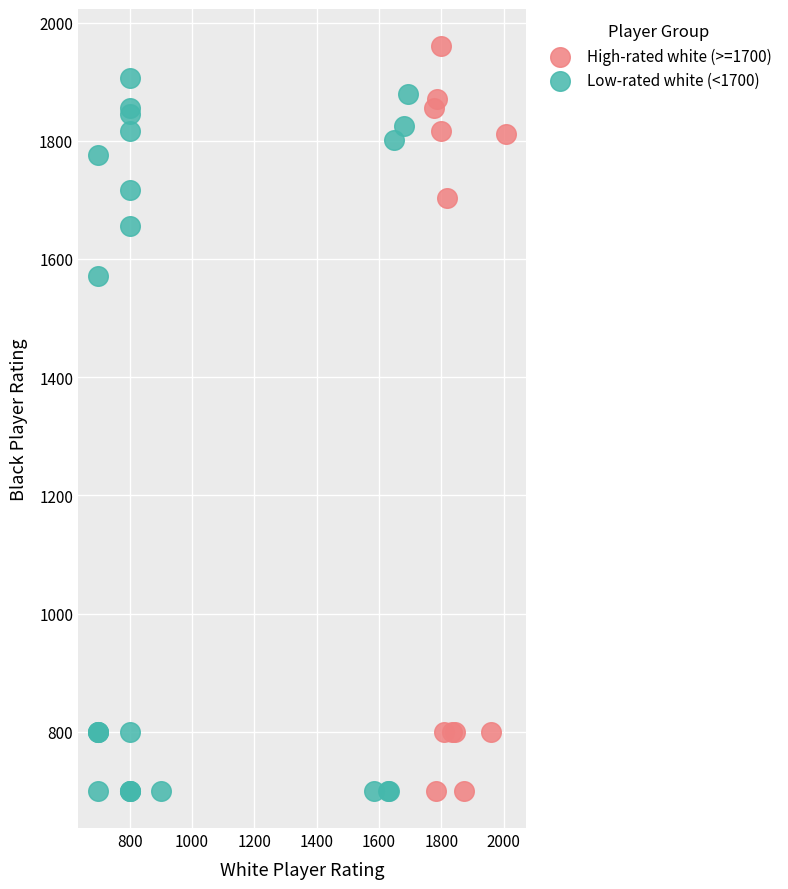

What are all the series names shown in the legend?

High-rated white (>=1700), Low-rated white (<1700)